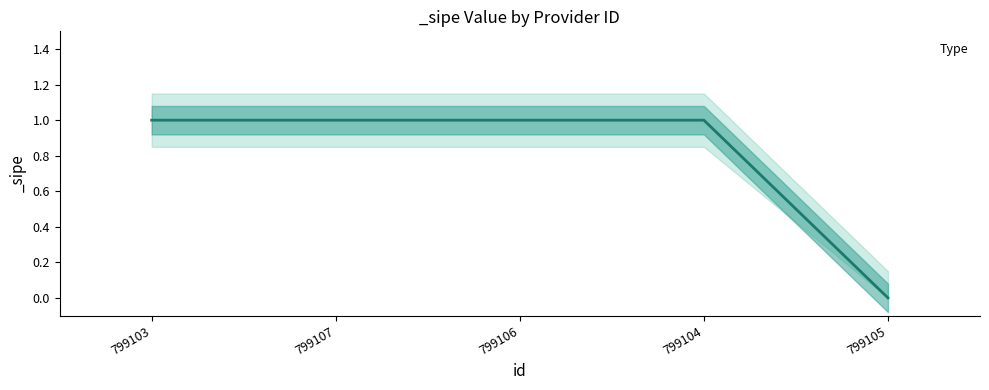

Which label corresponds to the smallest value in the chart?

799105